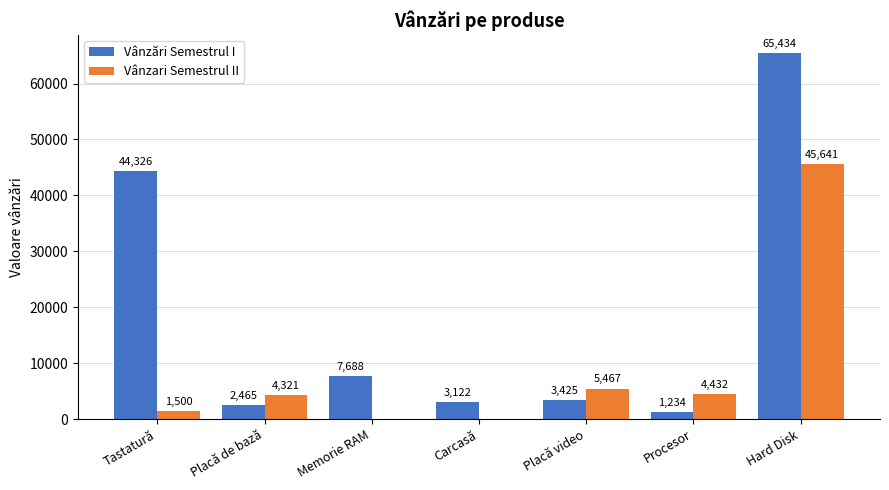

Which series changed the most between Placă video and Hard Disk?

Vânzări Semestrul I